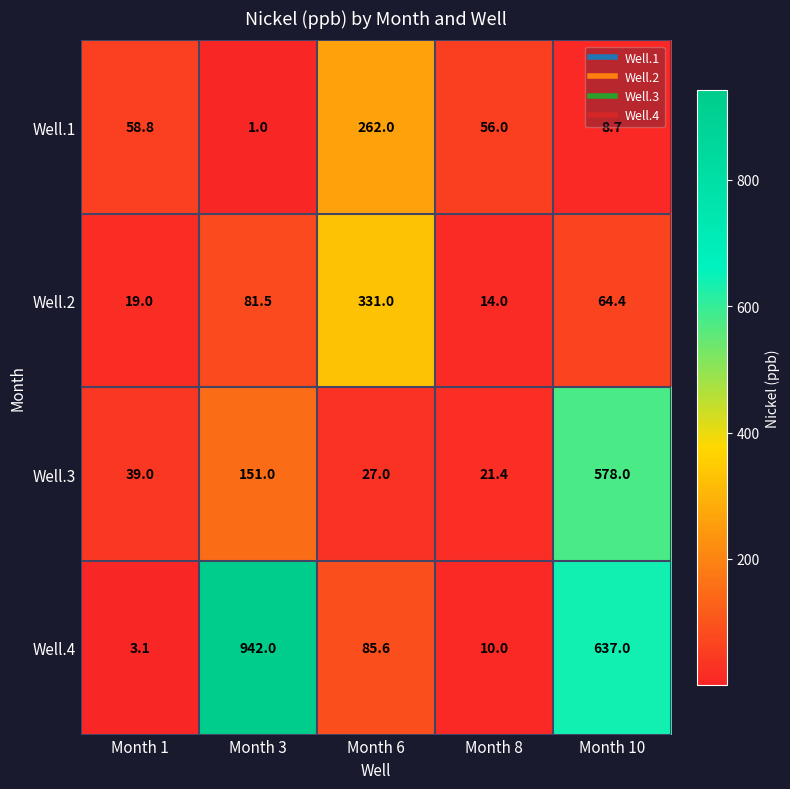

At which category is the sum across all series the highest?

Month 10